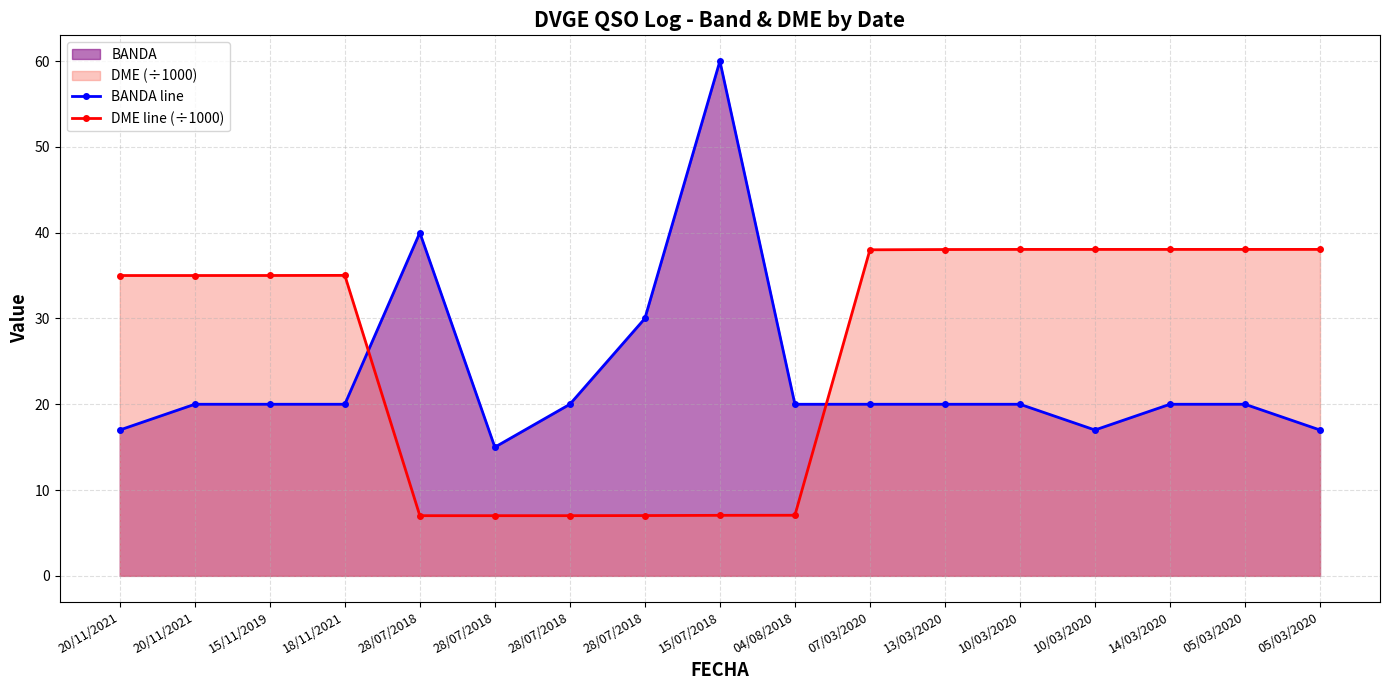

What is the value of the DME line (÷1000) point at the 12th from the left?

38.0